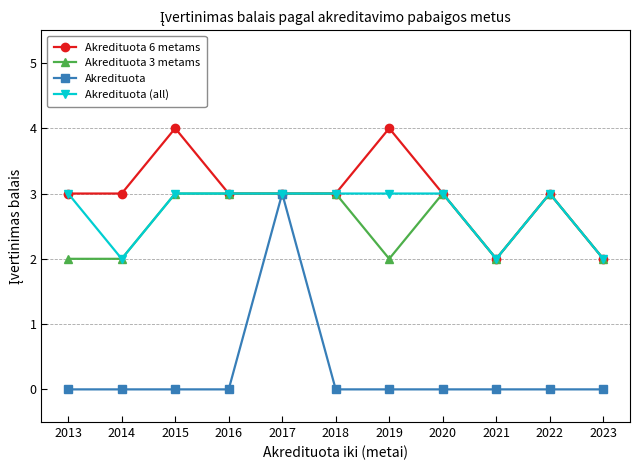

What is the value of the Akredituota 6 metams point at the 5th from the left?

3